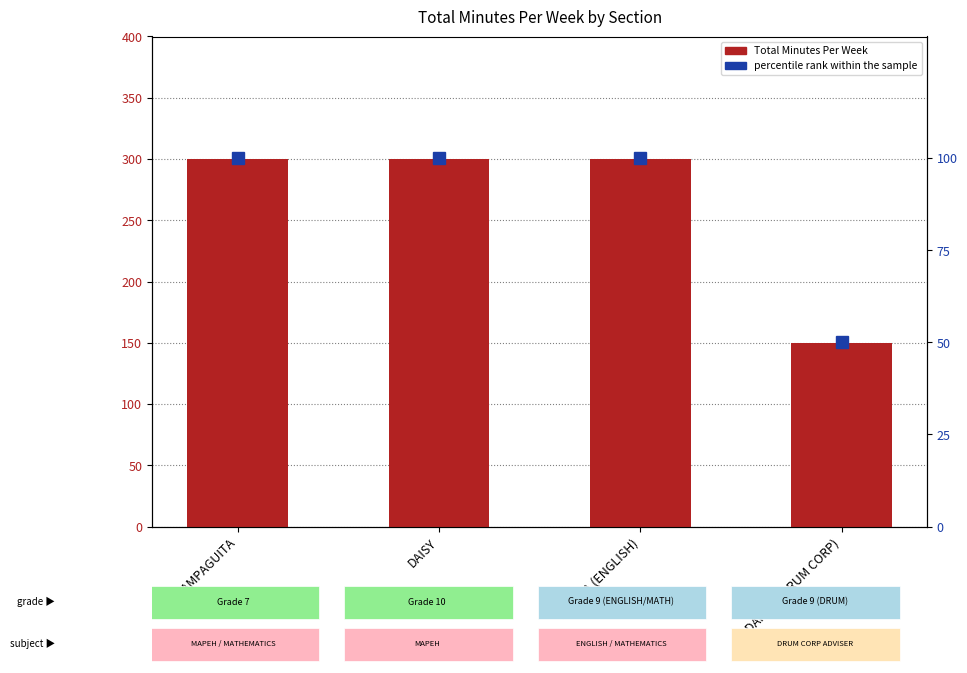

What is the average value of the Total Minutes Per Week series?

262